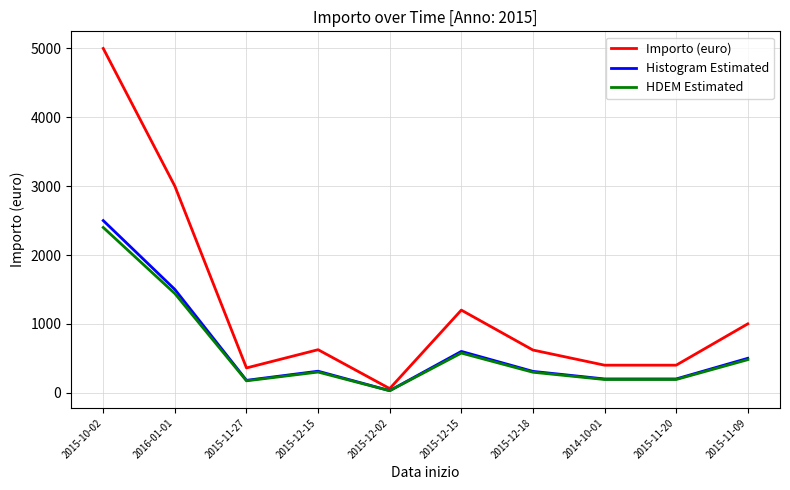

What is the label of the 1st point from the right?

2015-11-09